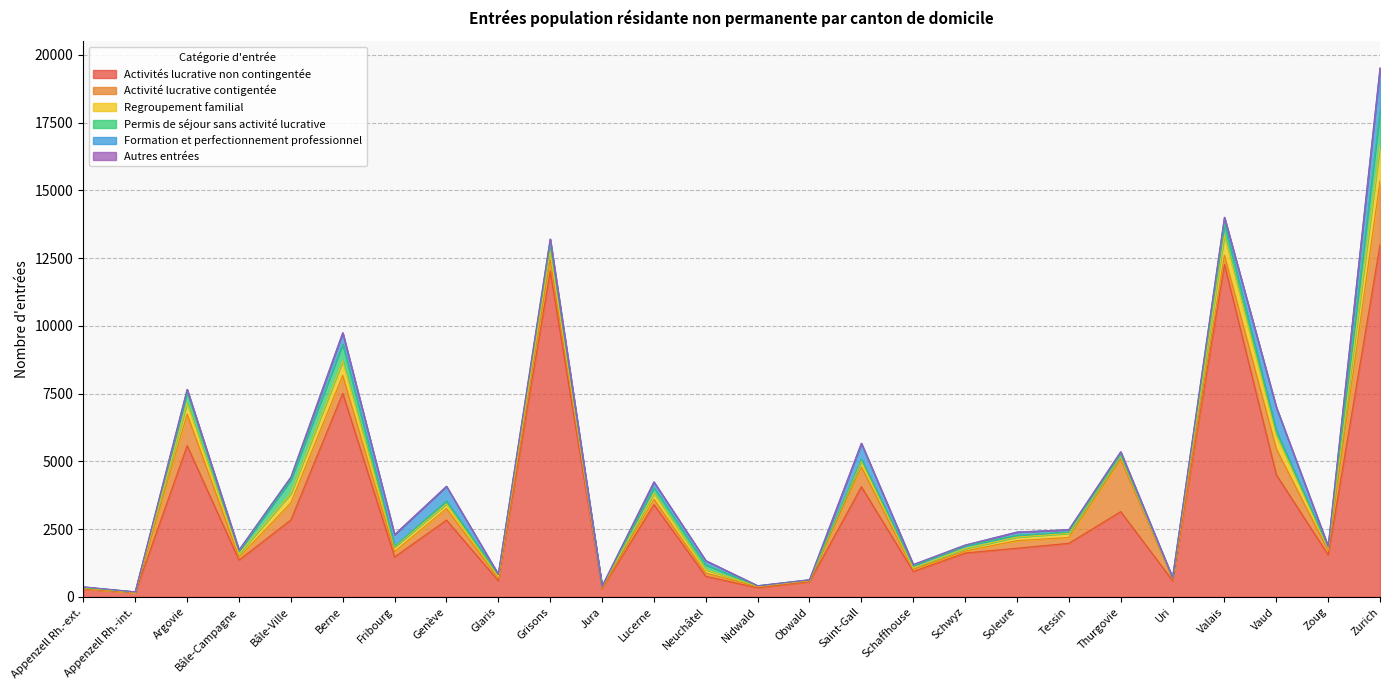

Does the chart display data point markers on the line(s)?

No